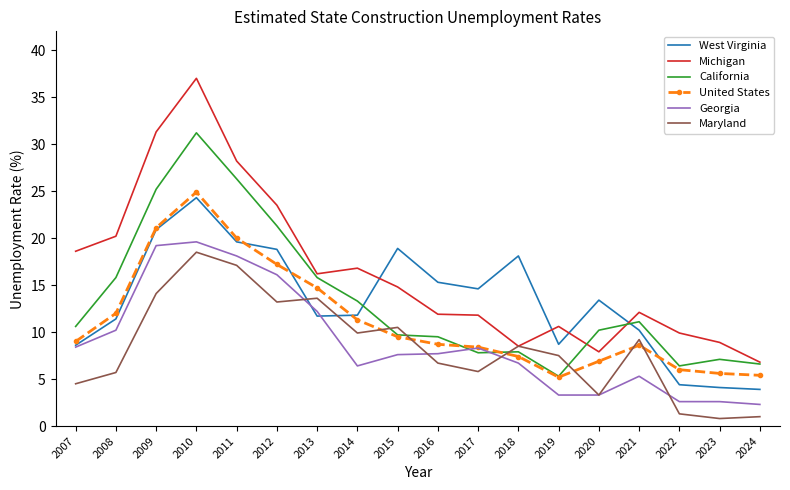

How many intersections are there between West Virginia and California?

2